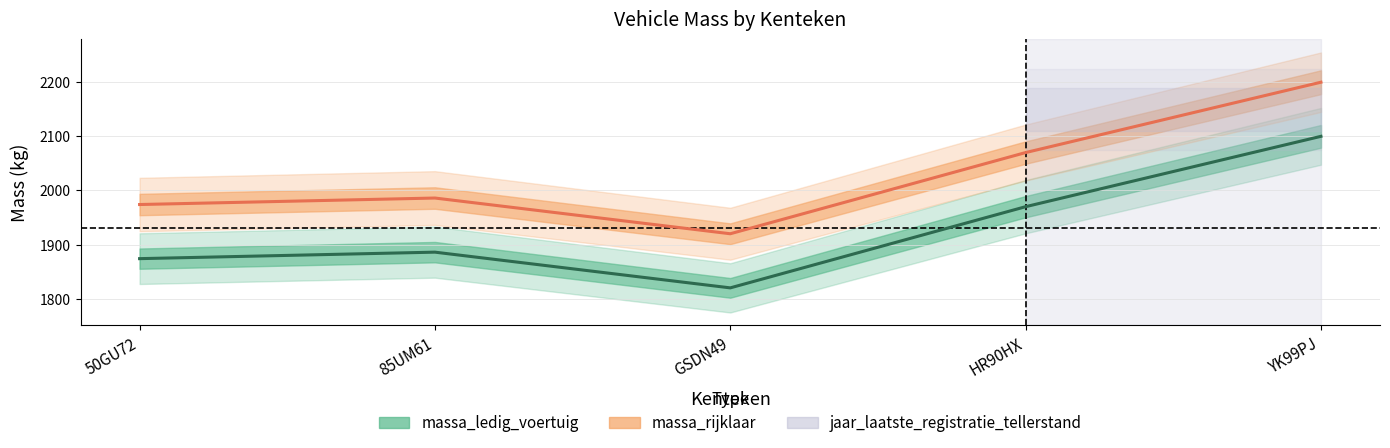

True or false: massa_ledig_voertuig has a value of 944 at GSDN49.

False